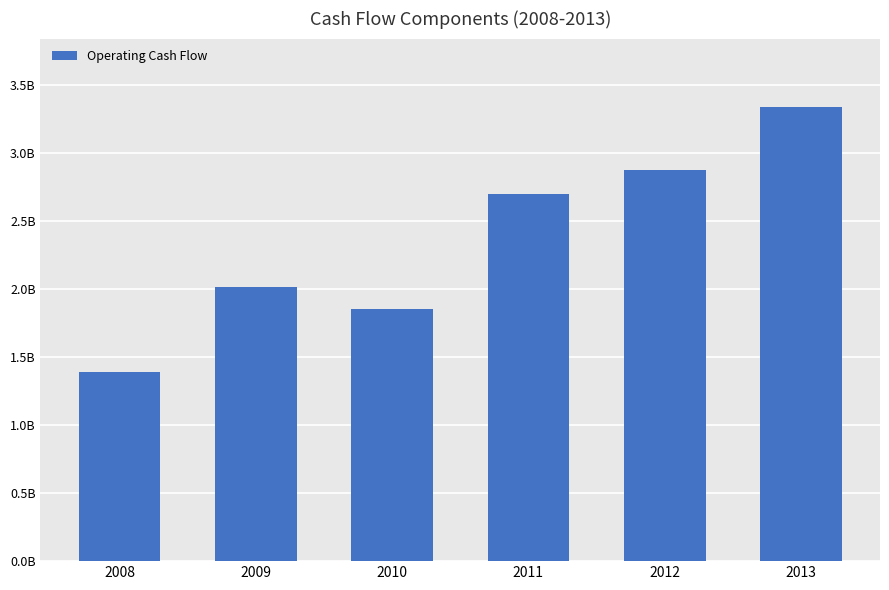

Does the chart contain any negative values?

No